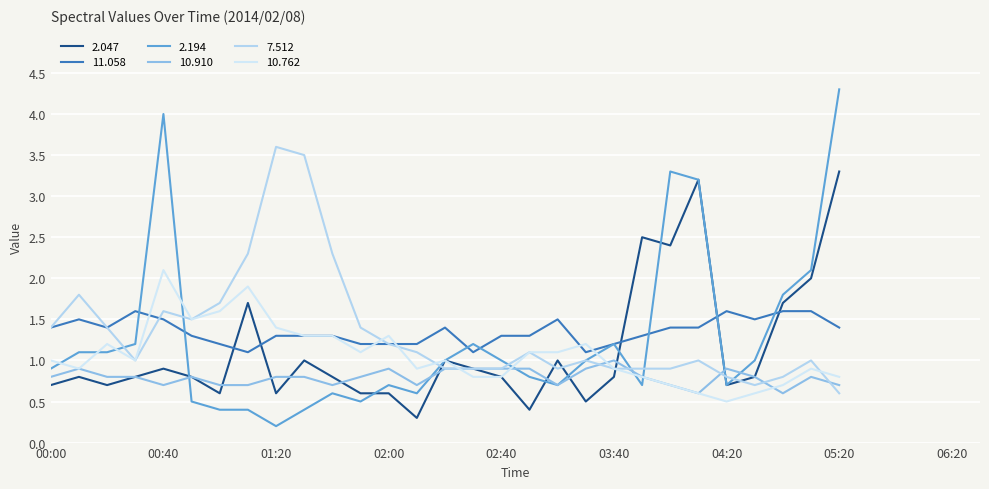

Which label corresponds to the largest value in the chart?

05:20